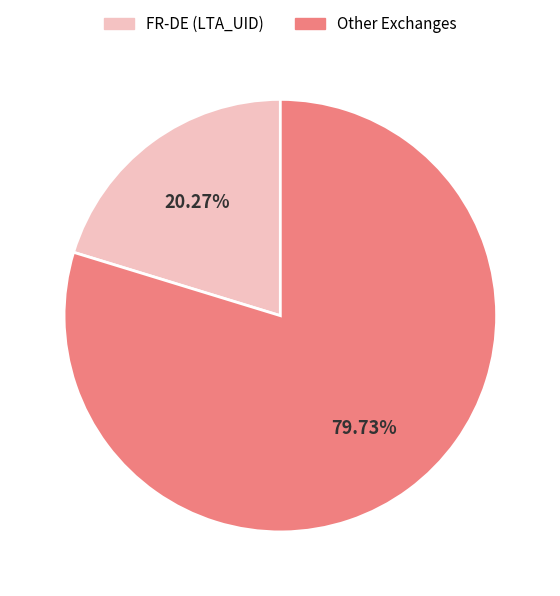

Is there any slice that represents more than half of the pie?

Yes